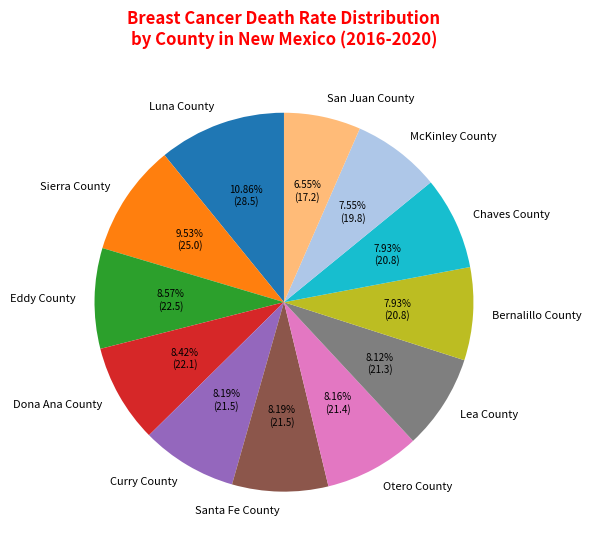

Approximately how many times larger is the value at McKinley County compared to Lea County?

0.9